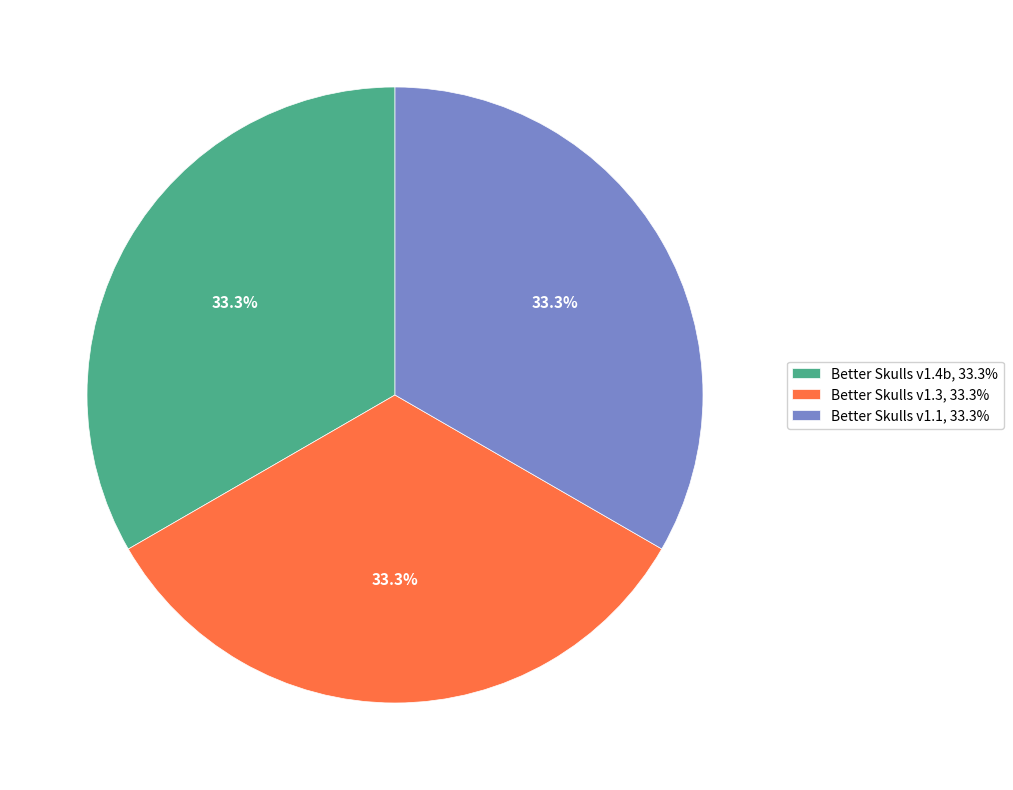

Is there any slice that represents more than half of the pie?

No